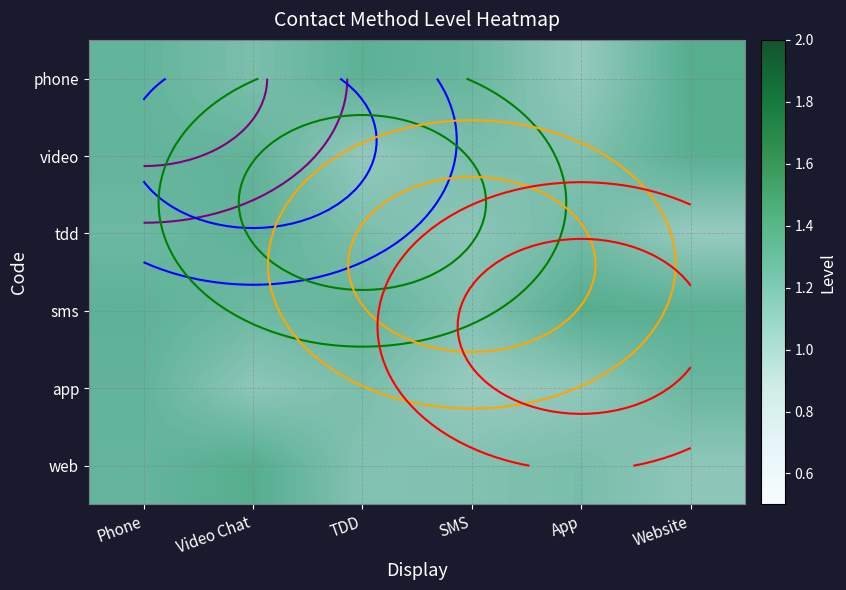

Between App and SMS, which is larger?

SMS